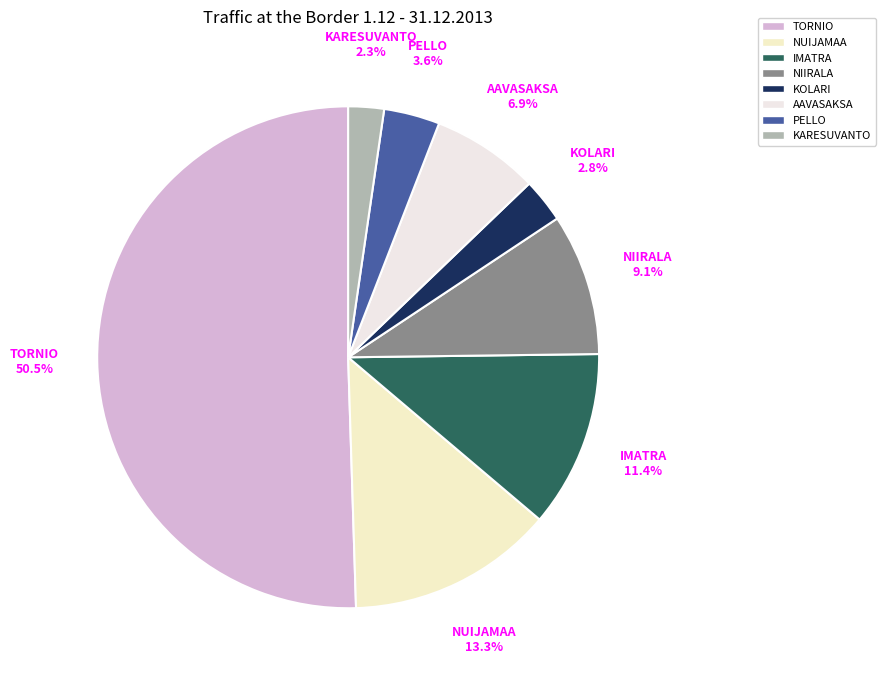

What is the smallest slice in the pie chart?

KARESUVANTO